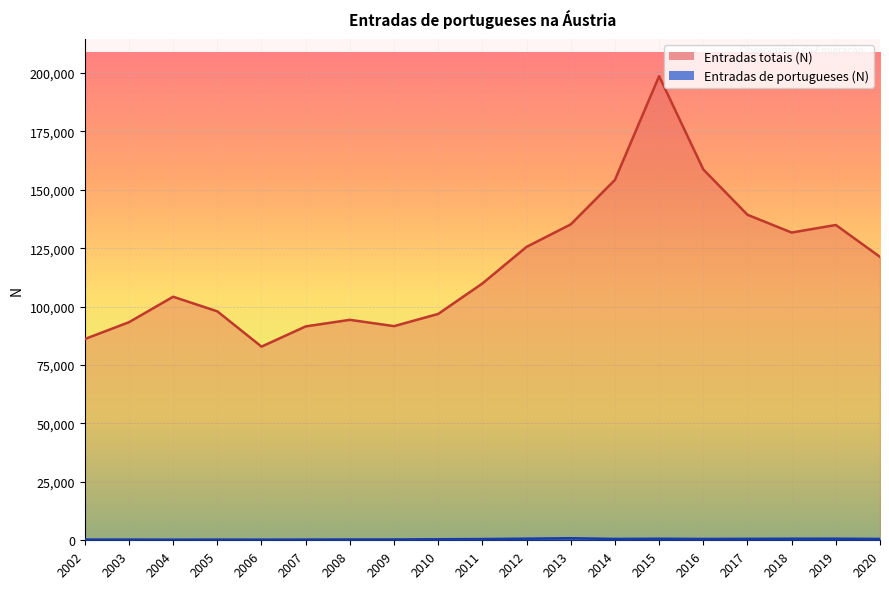

What is the difference between the highest and lowest values at 2016?

158185